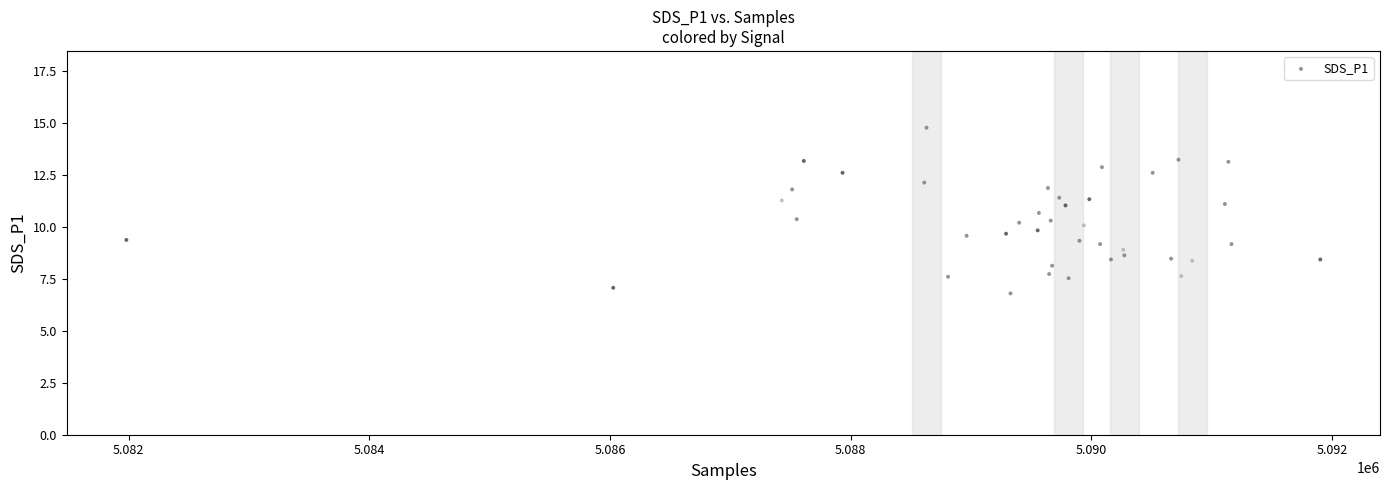

What is the range of X values (max minus min)?

9924.0